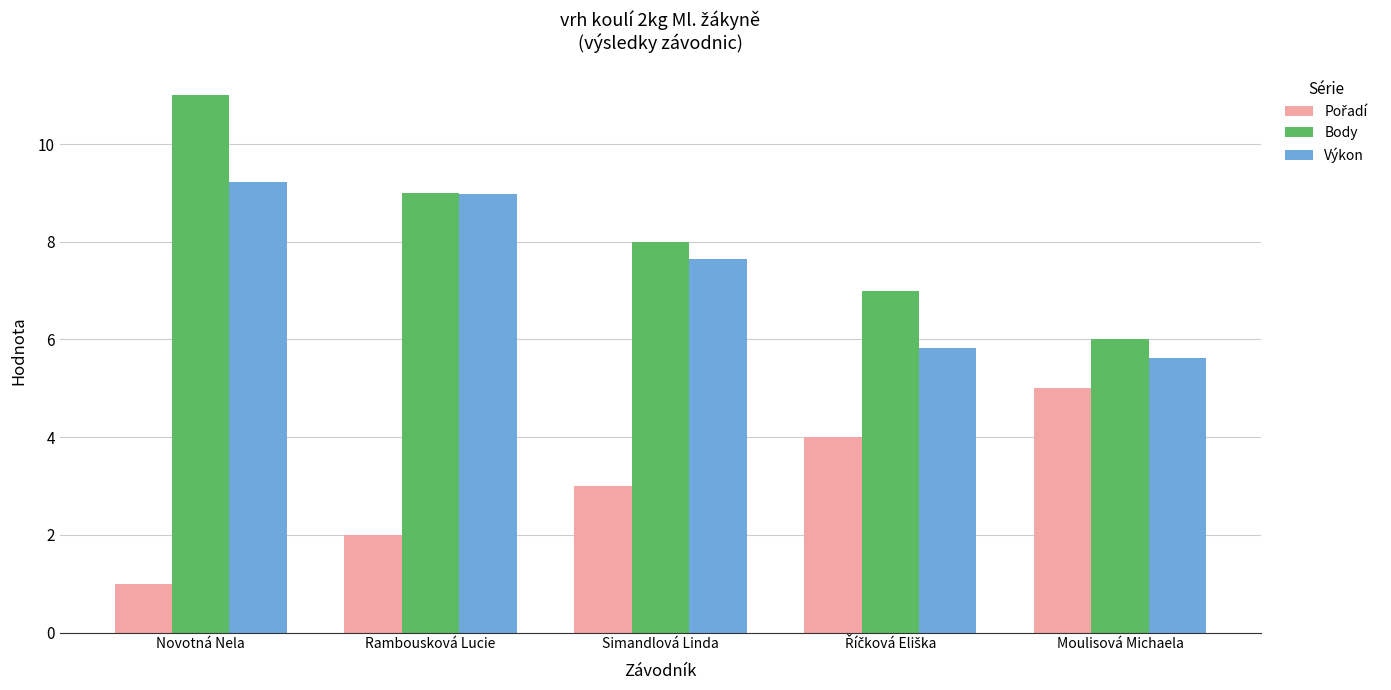

How many bars are there in total?

15